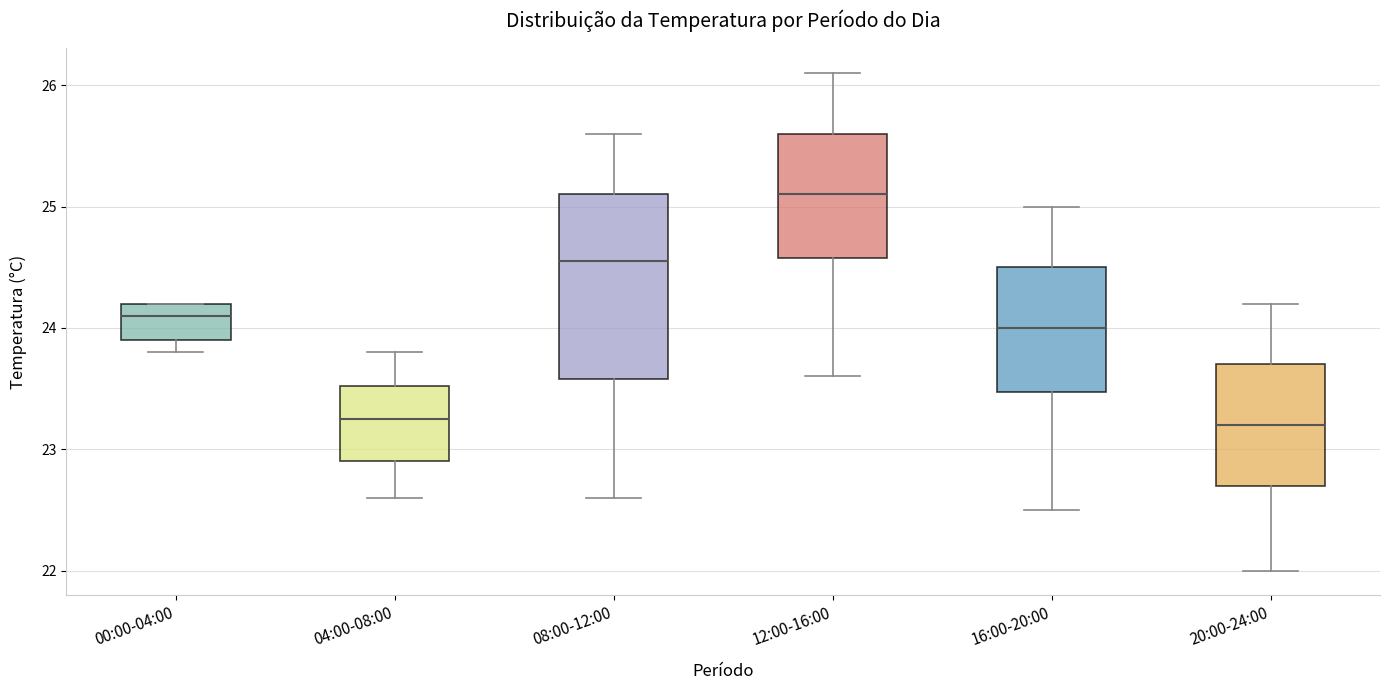

Reading left to right, read every box against the y-axis: the position of its median line, the range the box covers, and the ends of its whiskers. The values are not printed on the chart, so give them approximately, as read against the axis.

00:00-04:00: median 24.1, box 23.9 to 24.2, whiskers 23.8 to 24.2
04:00-08:00: median 23.3, box 22.9 to 23.5, whiskers 22.6 to 23.8
08:00-12:00: median 24.6, box 23.6 to 25.1, whiskers 22.6 to 25.6
12:00-16:00: median 25.1, box 24.6 to 25.6, whiskers 23.6 to 26.1
16:00-20:00: median 24.0, box 23.5 to 24.5, whiskers 22.5 to 25.0
20:00-24:00: median 23.2, box 22.7 to 23.7, whiskers 22.0 to 24.2